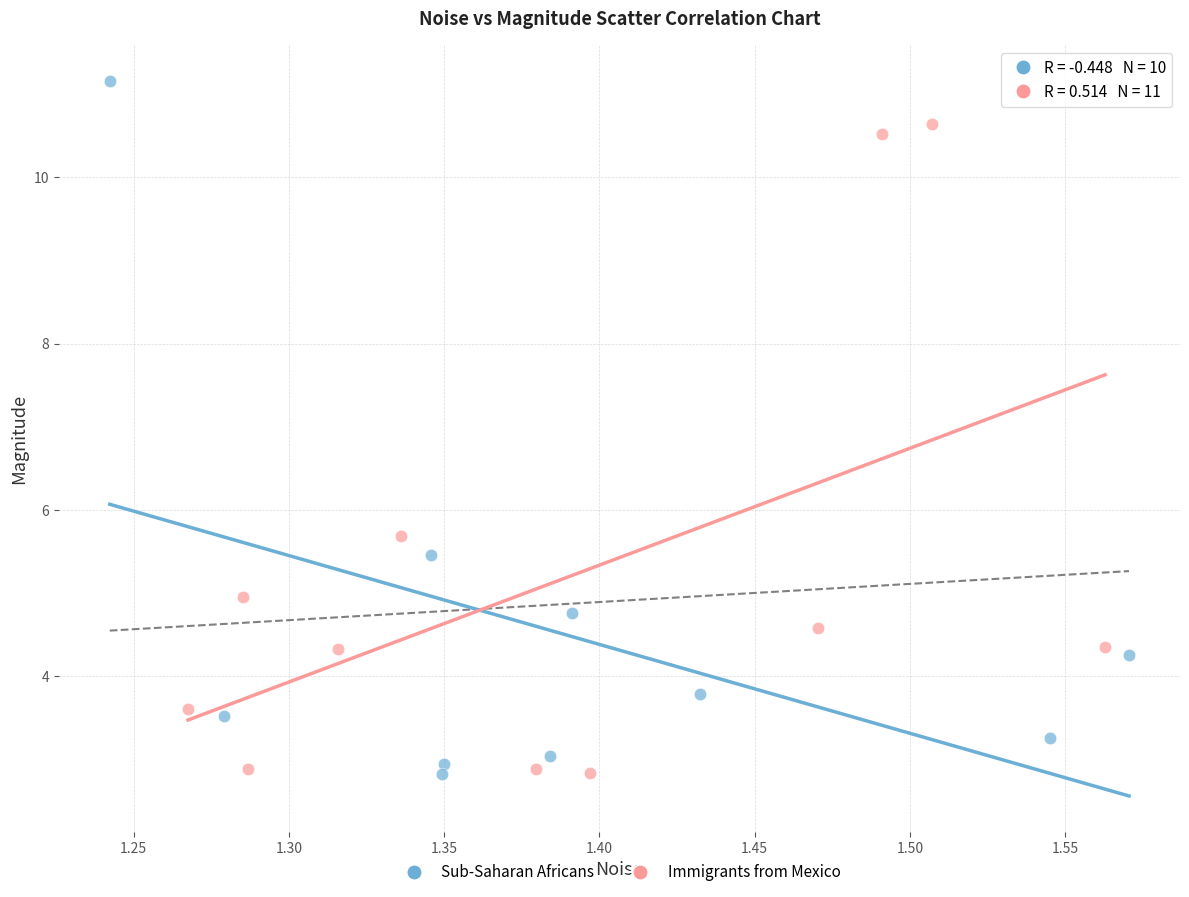

Which series has the widest spread of Y values?

Sub-Saharan Africans